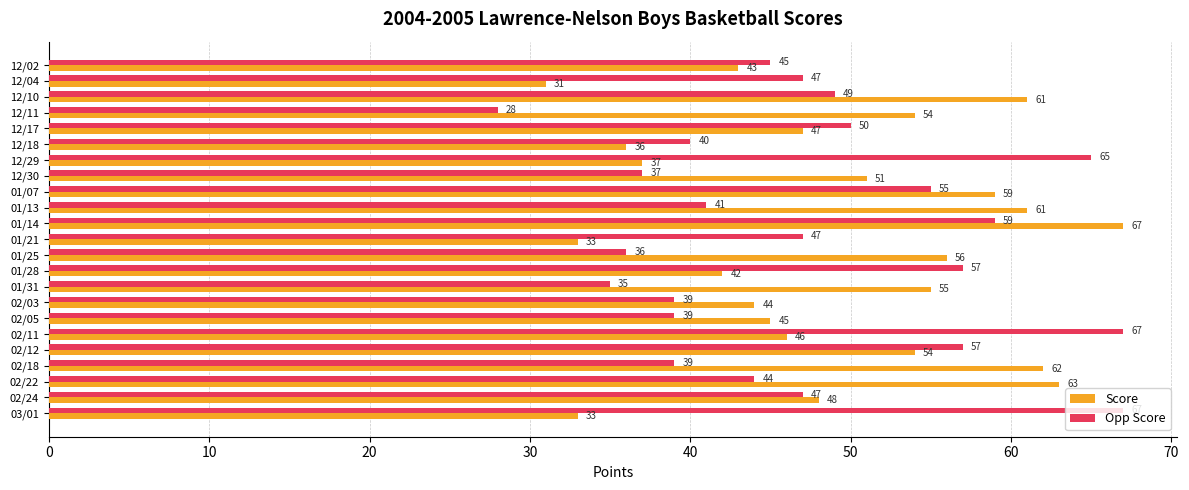

Count the number of data series in this chart.

2